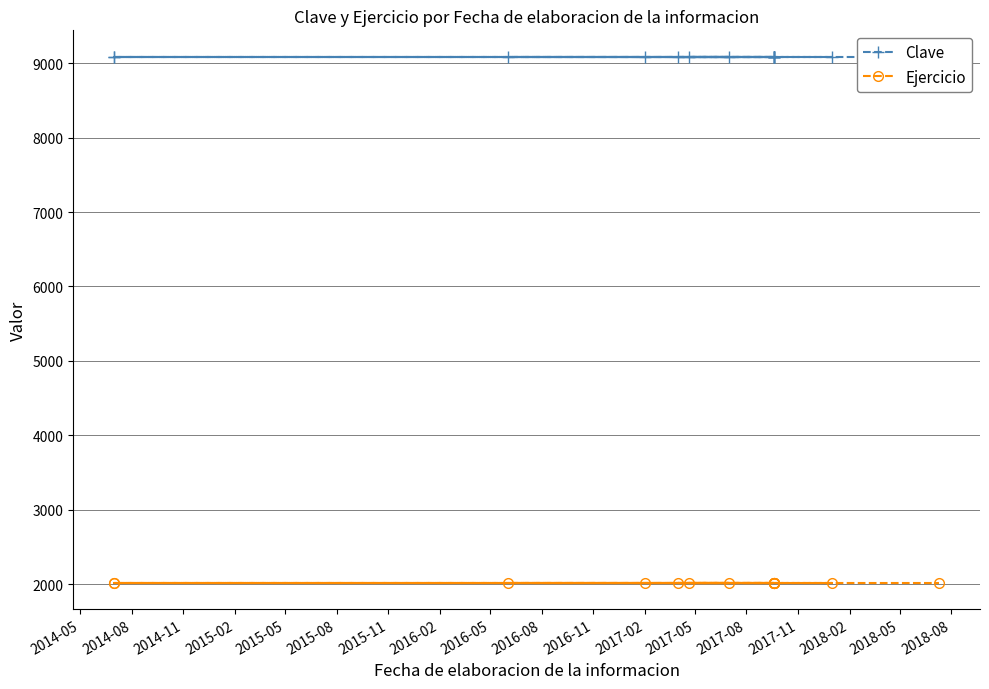

Which series has the largest total across all categories?

Clave